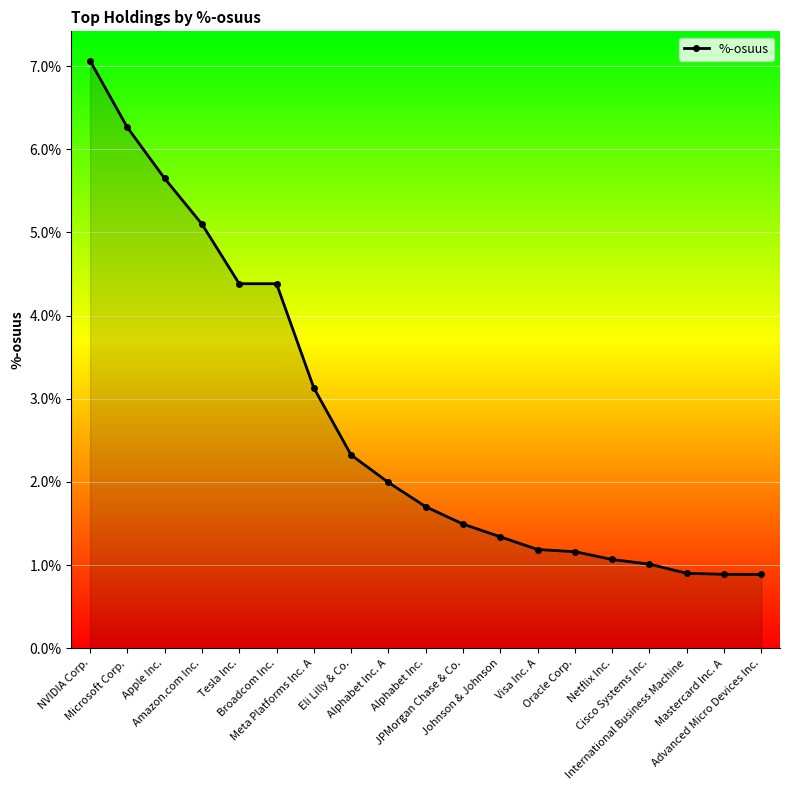

How many series are shown in this chart?

1